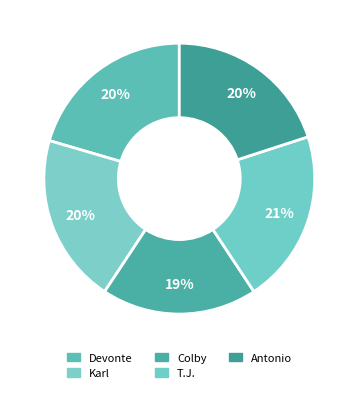

Count the number of slices in the pie.

5